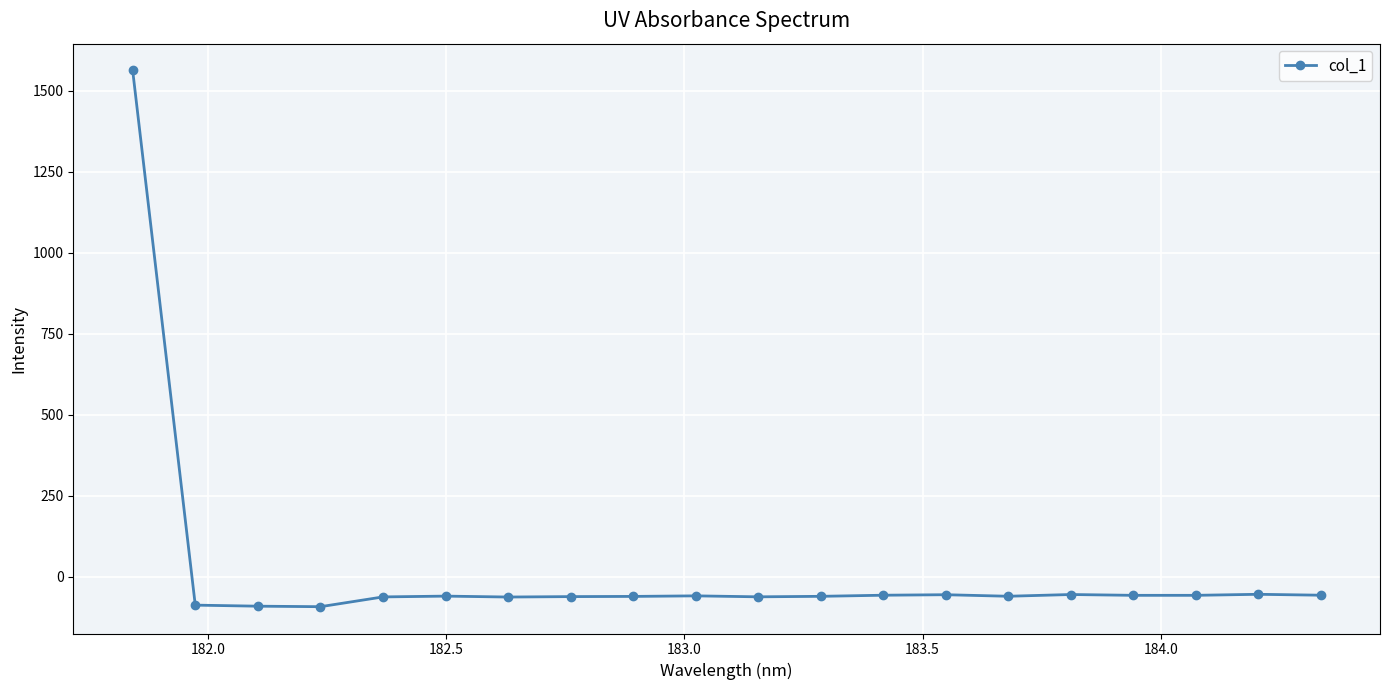

What is the difference between the maximum and second lowest values?

1653.0